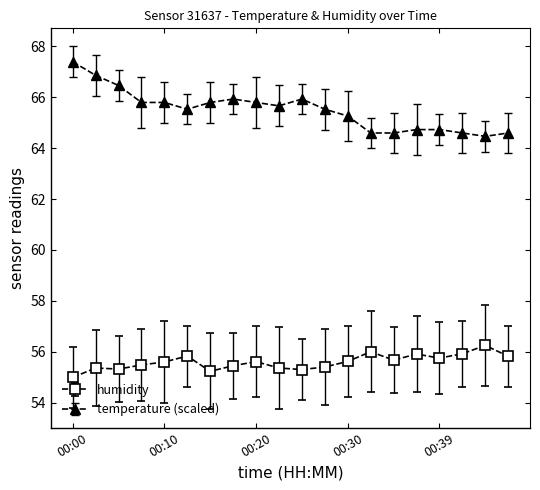

Rank the series by their average value, from lowest to highest.

humidity, temperature (scaled)